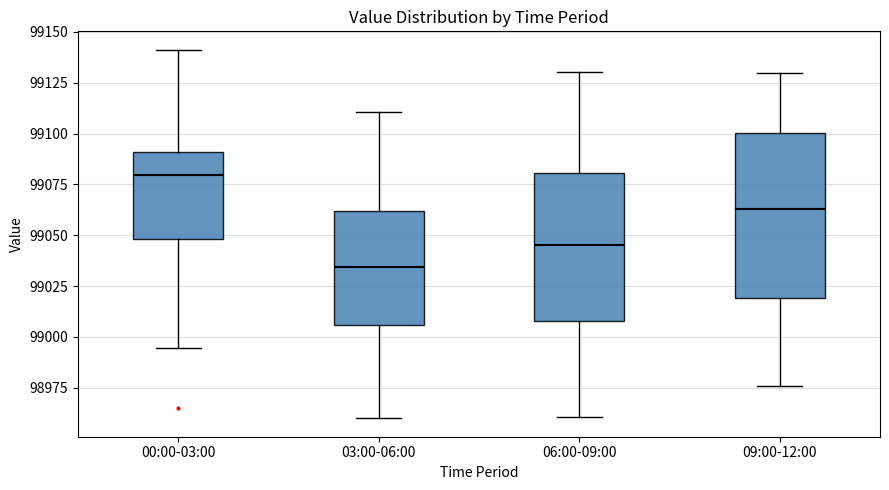

Reading left to right, read every box against the y-axis: the position of its median line, the range the box covers, and the ends of its whiskers. The values are not printed on the chart, so give them approximately, as read against the axis.

00:00-03:00: median 99080, box 99050 to 99090, whiskers 98995 to 99140
03:00-06:00: median 99035, box 99005 to 99060, whiskers 98960 to 99110
06:00-09:00: median 99045, box 99010 to 99080, whiskers 98960 to 99130
09:00-12:00: median 99065, box 99020 to 99100, whiskers 98975 to 99130